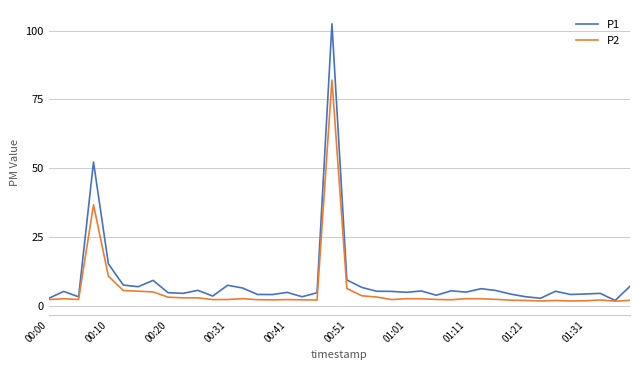

Which series has the widest spread of values?

P1